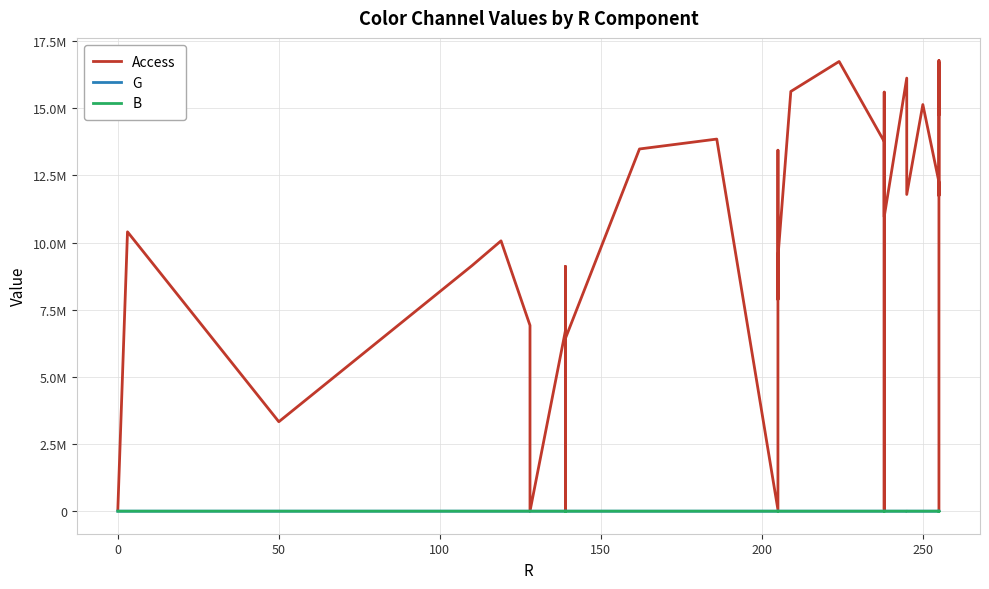

Is this an area chart (filled region under the line)?

No